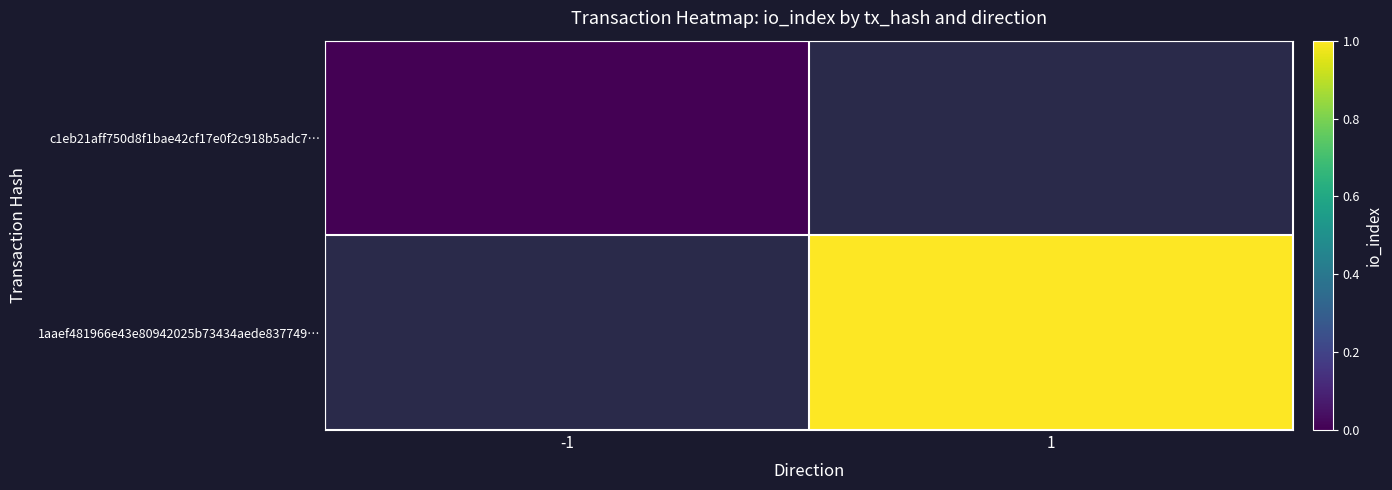

Rank the series by their maximum value, from highest to lowest.

c1eb21aff750d8f1bae42cf17e0f2c918b5adc7…, 1aaef481966e43e80942025b73434aede837749…